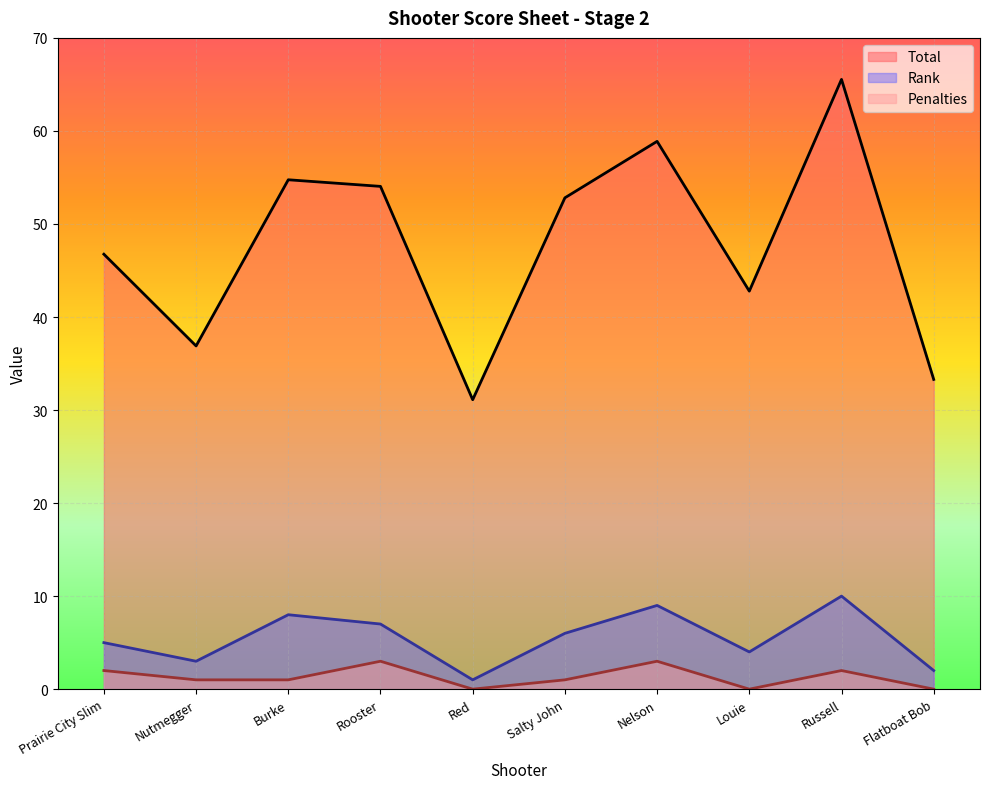

In Rank, how many points are higher than both neighbors (excluding endpoints)?

3